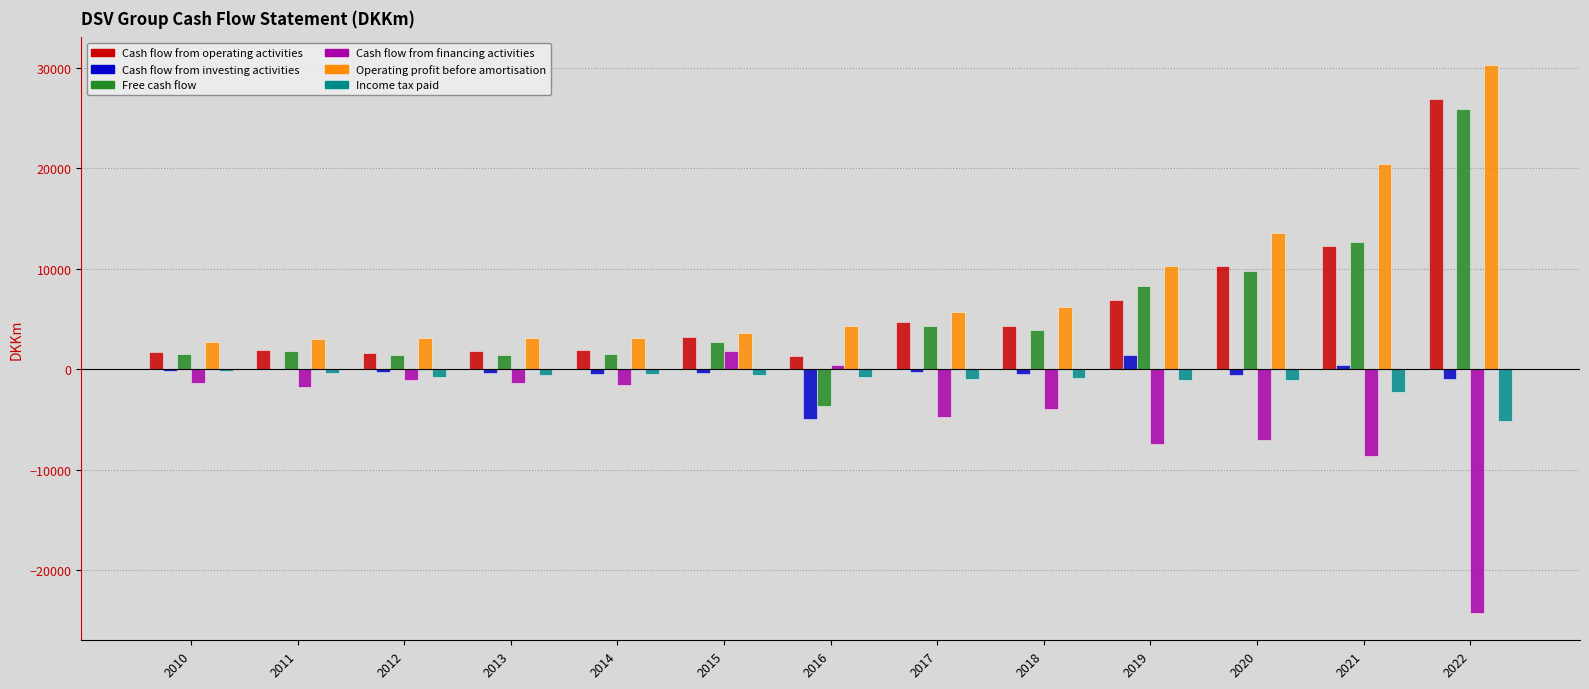

The value of Cash flow from financing activities at 2017 is -6634. True or false?

False